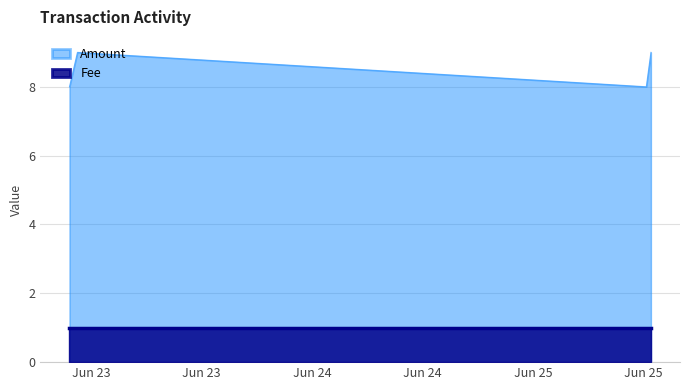

What is the minimum value shown in the chart?

1